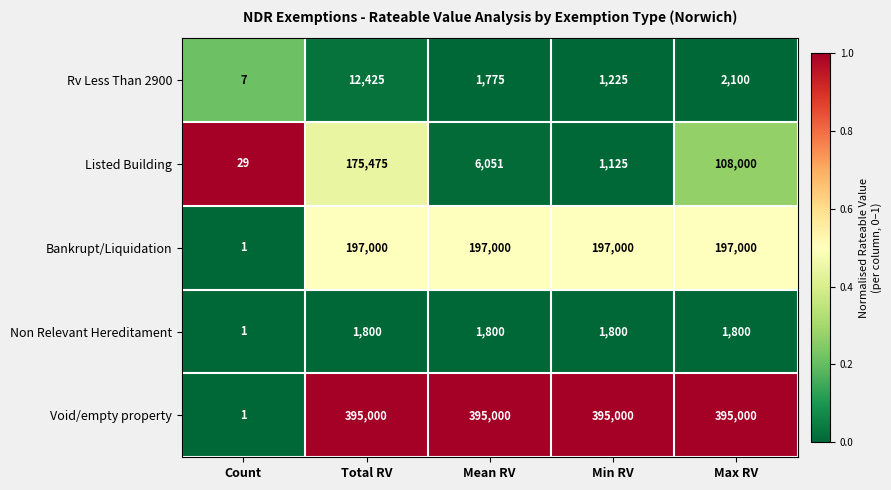

Rank the series by their maximum value, from highest to lowest.

Void/empty property, Bankrupt/Liquidation, Listed Building, Rv Less Than 2900, Non Relevant Hereditament